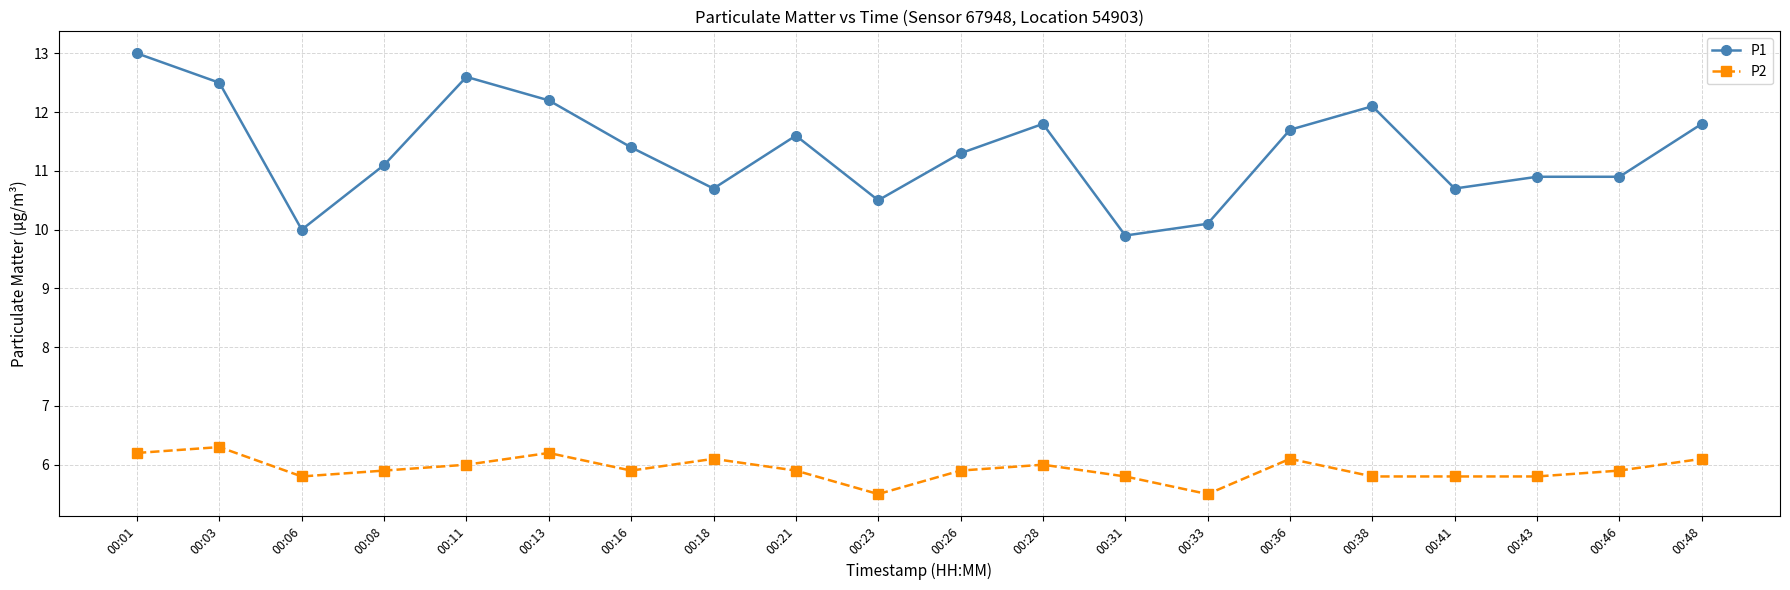

Reading right to left, extract all data points from this chart.

P1: 00:48=11.8	00:46=10.9	00:43=10.9	00:41=10.7	00:38=12.1	00:36=11.7	00:33=10.1	00:31=9.9	00:28=11.8	00:26=11.3	00:23=10.5	00:21=11.6	00:18=10.7	00:16=11.4	00:13=12.2	00:11=12.6	00:08=11.1	00:06=10.0	00:03=12.5	00:01=13.0
P2: 00:48=6.1	00:46=5.9	00:43=5.8	00:41=5.8	00:38=5.8	00:36=6.1	00:33=5.5	00:31=5.8	00:28=6.0	00:26=5.9	00:23=5.5	00:21=5.9	00:18=6.1	00:16=5.9	00:13=6.2	00:11=6.0	00:08=5.9	00:06=5.8	00:03=6.3	00:01=6.2